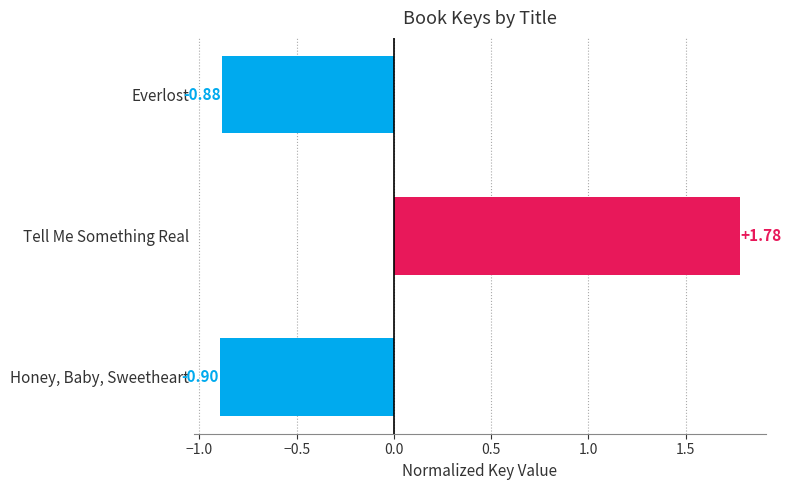

What is the sum of the values at Tell Me Something Real and Honey, Baby, Sweetheart?

0.9